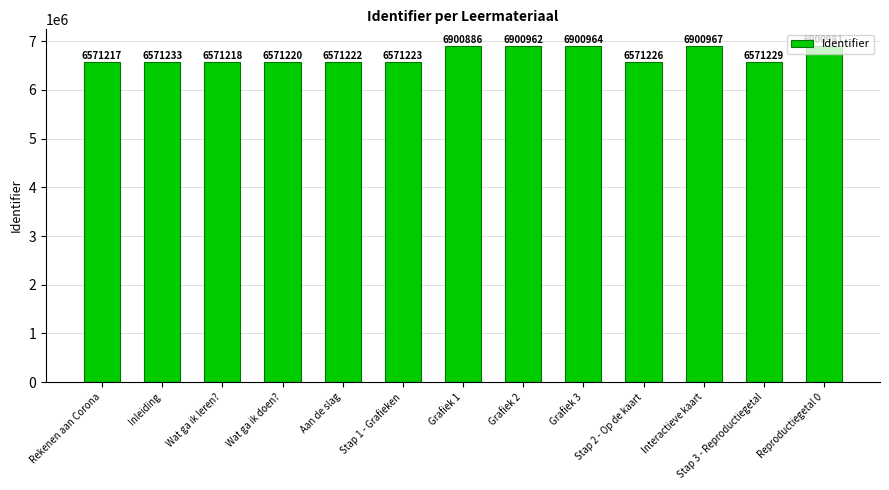

What is the label of the 4th bar from the right?

Stap 2 - Op de kaart